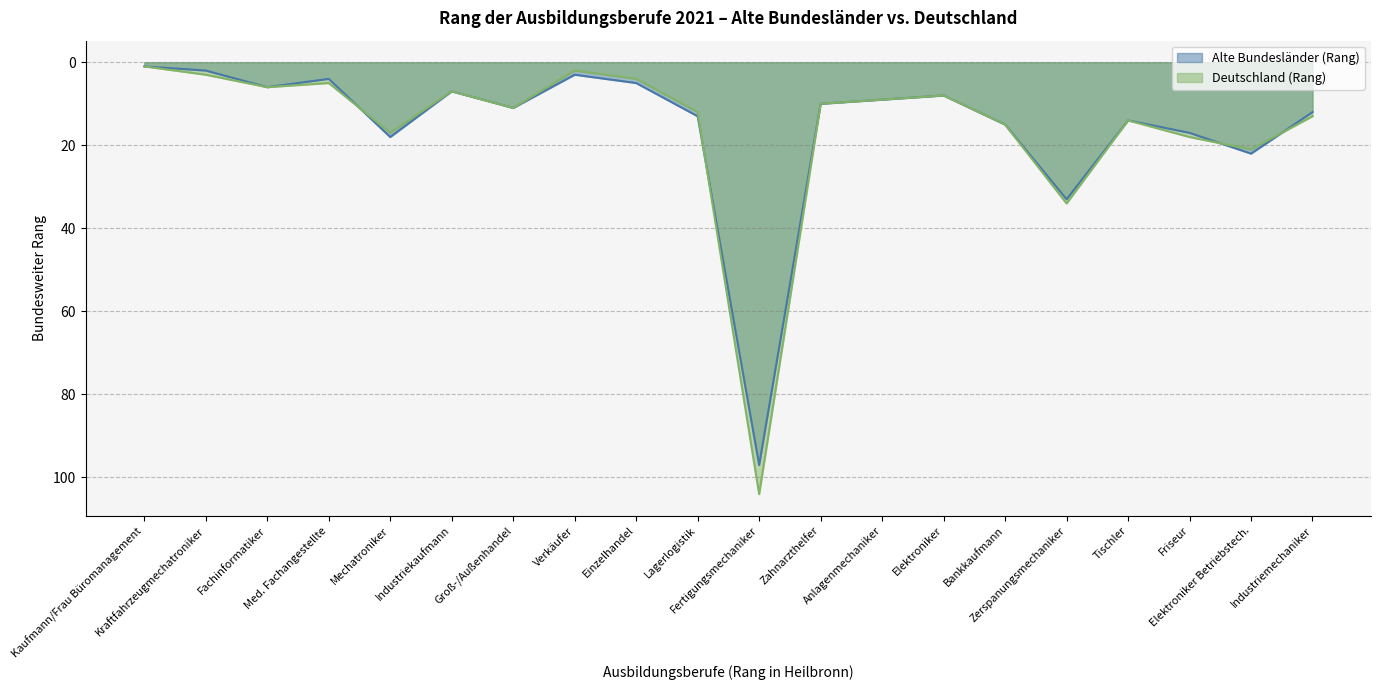

Which series has the largest range (max minus min)?

Deutschland (Rang)